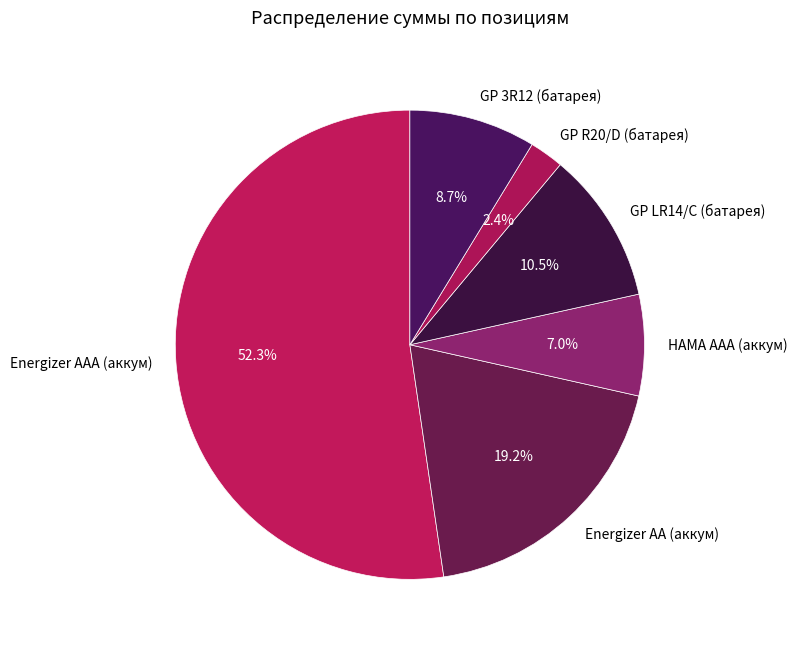

To the nearest percent, what is the combined percentage of GP LR14/C (батарея) and Energizer AA (аккум)?

30%